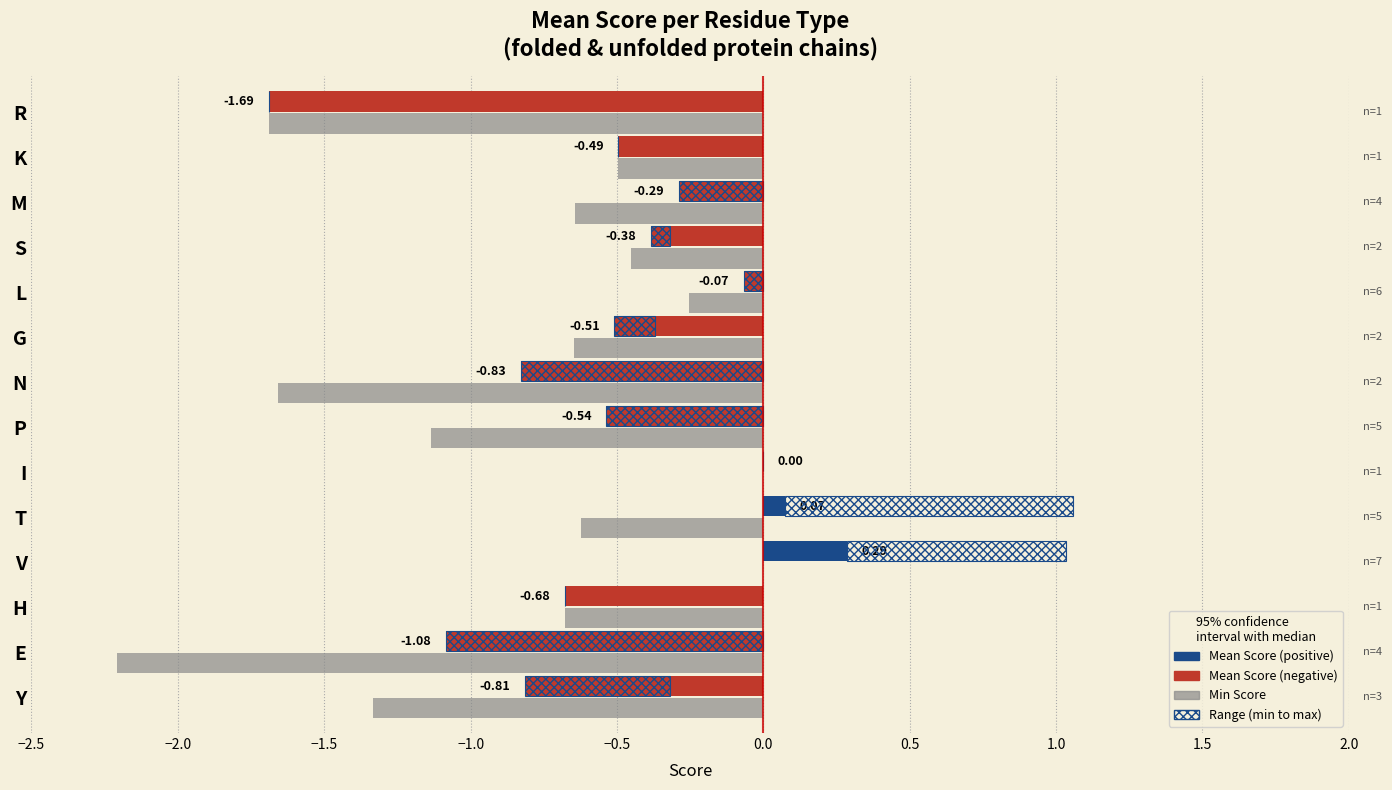

Is it true that Min Score equals 0.9 at V?

False